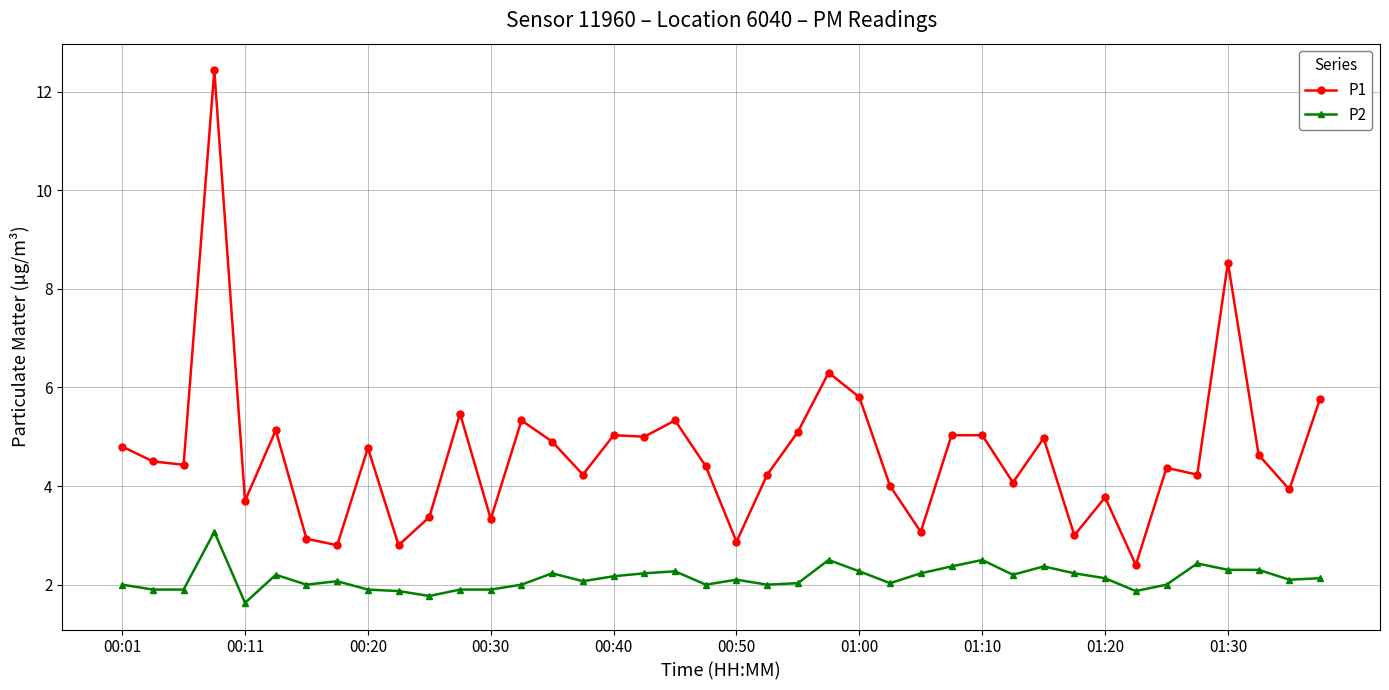

True or false: P1 has more than 1 points higher than both neighbors.

True